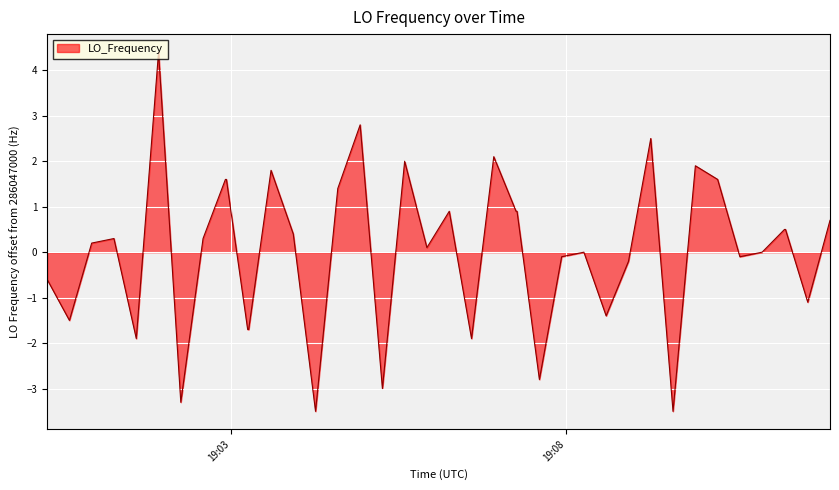

What is the difference between the maximum and minimum values?

7.9